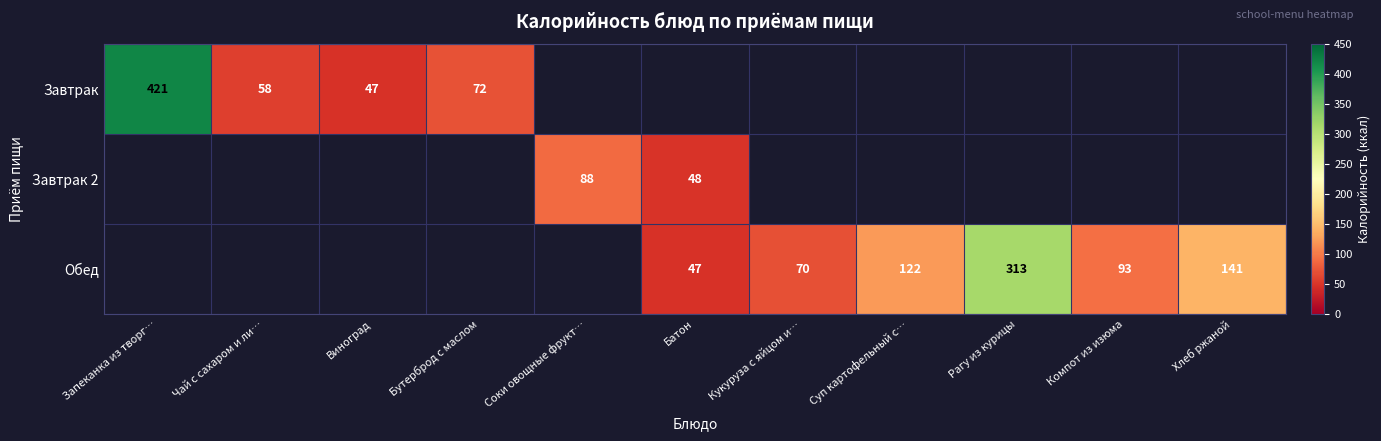

Is it true that Завтрак equals 17 at Чай с сахаром и ли…?

False